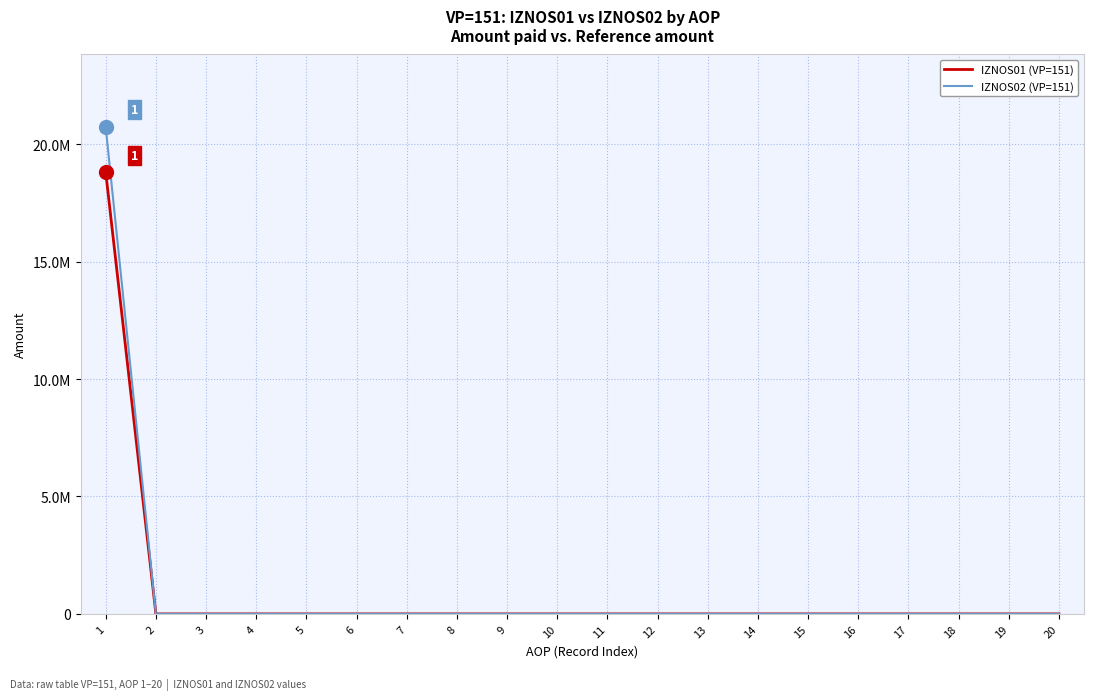

What are all the series names shown in the legend?

IZNOS01 (VP=151), IZNOS02 (VP=151)